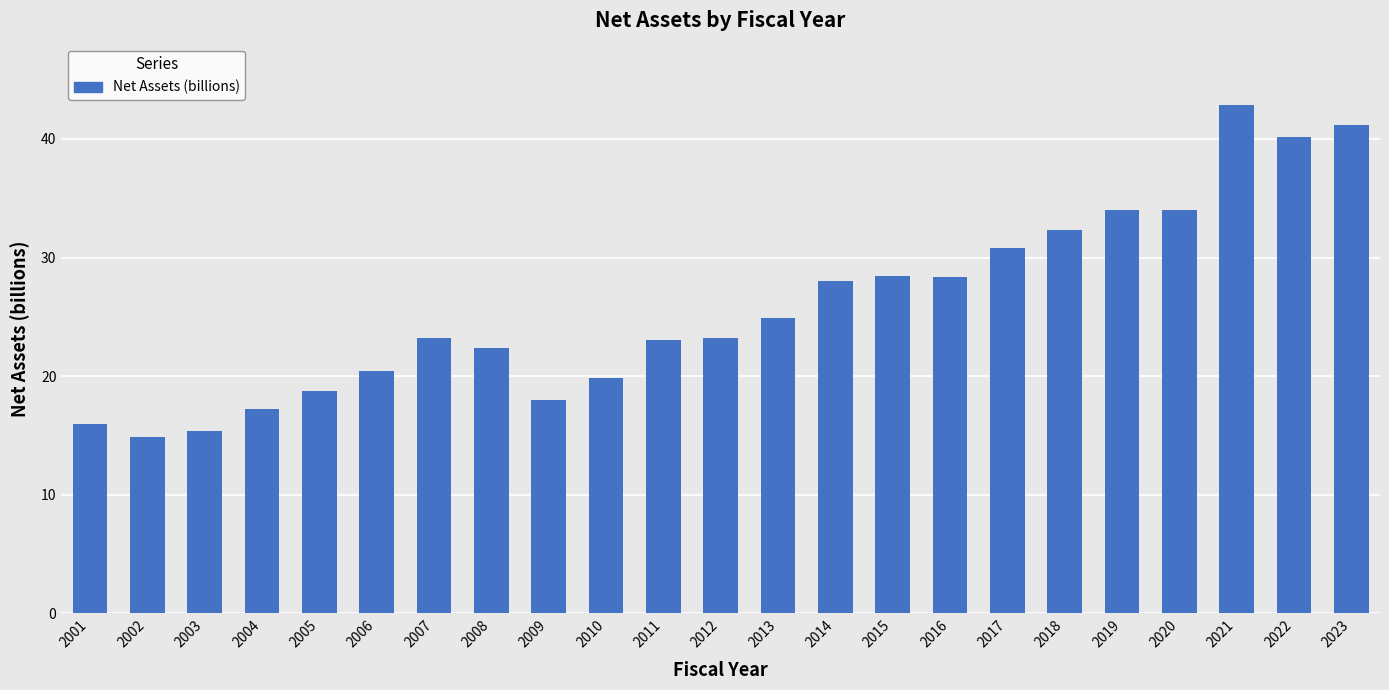

Which label corresponds to the largest value in the chart?

2021